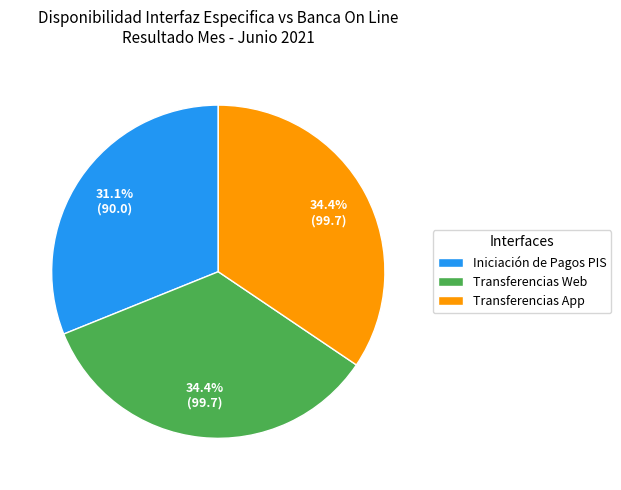

To the nearest percent, what is the average slice percentage?

33%